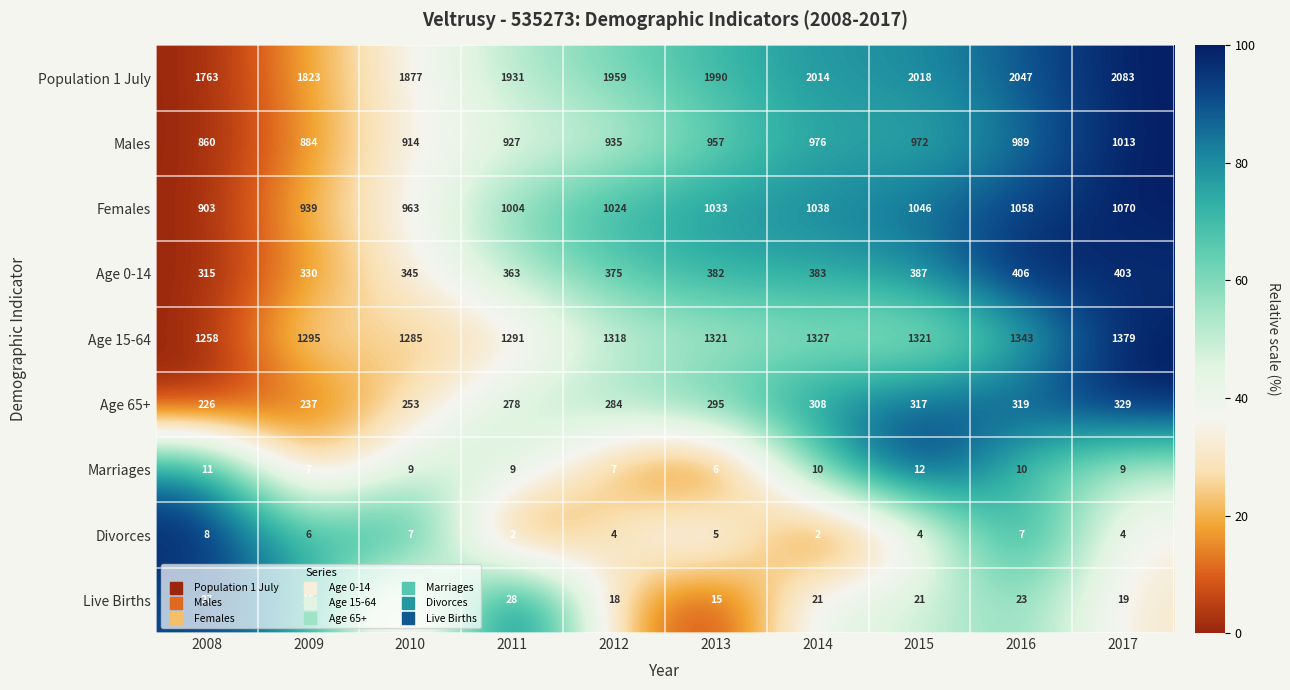

What is the difference between the Age 65+ values at 2011 and 2015?

39